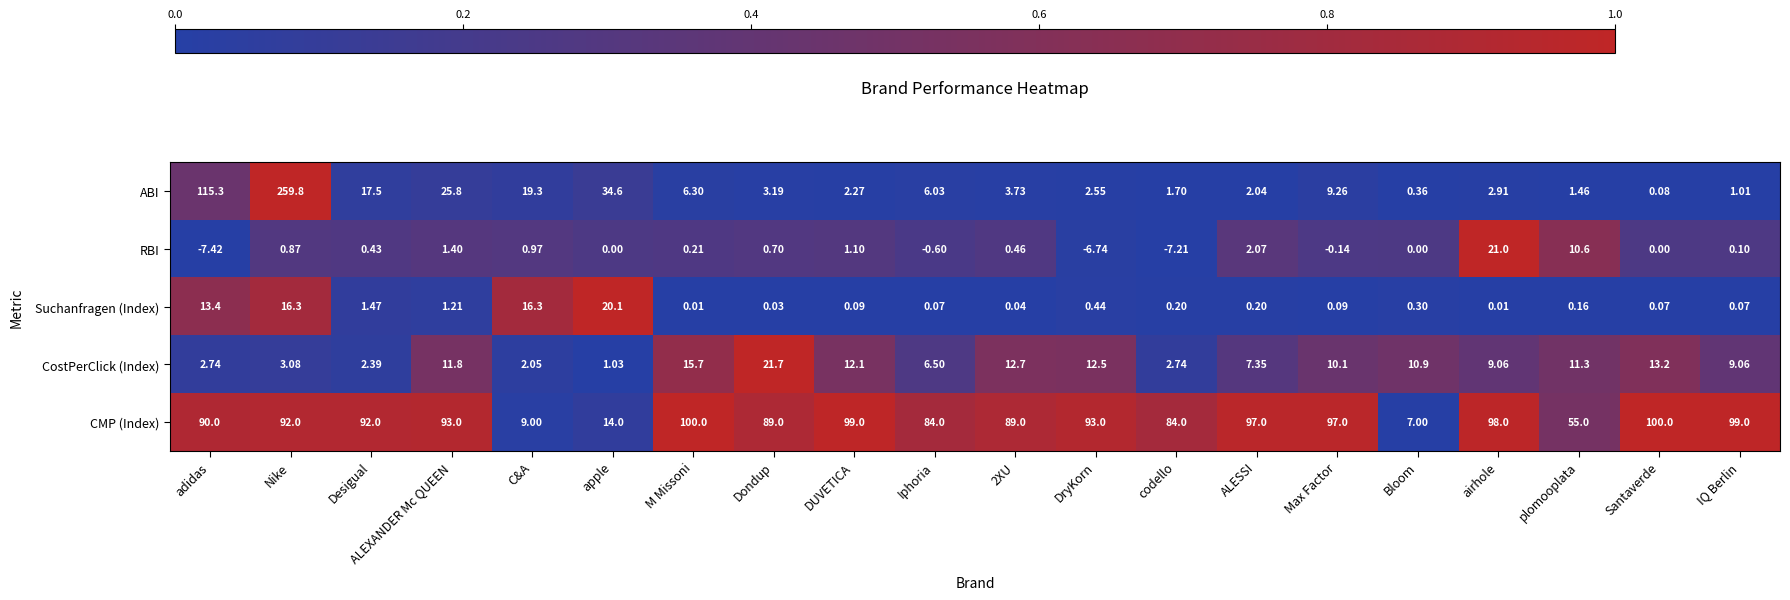

At which category does the chart reach its peak across all series?

Nike